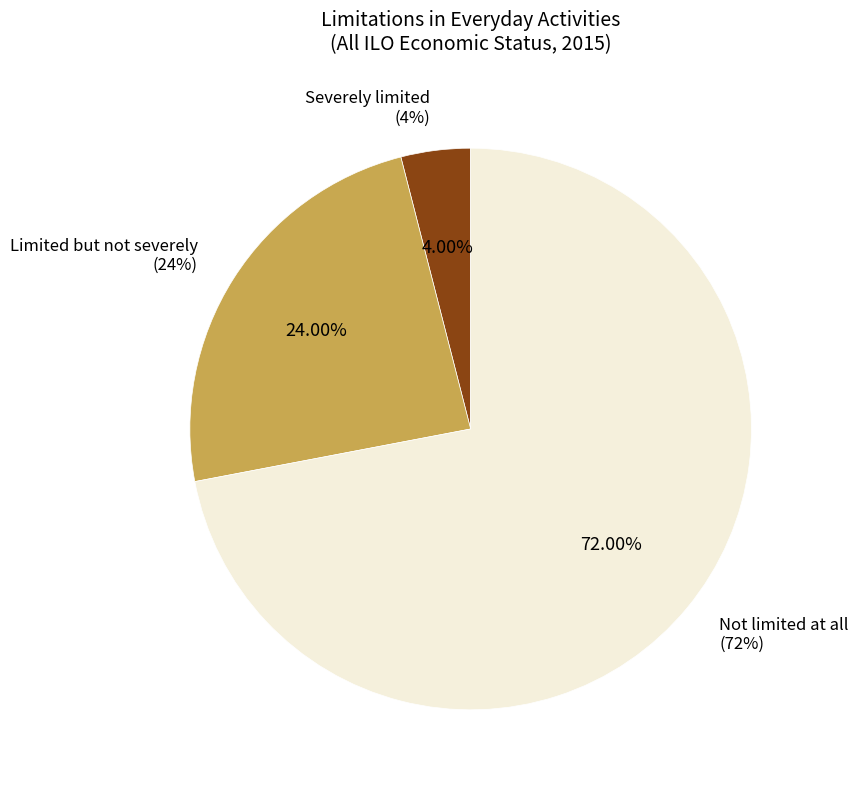

What is the largest slice in the pie chart?

Not limited at all